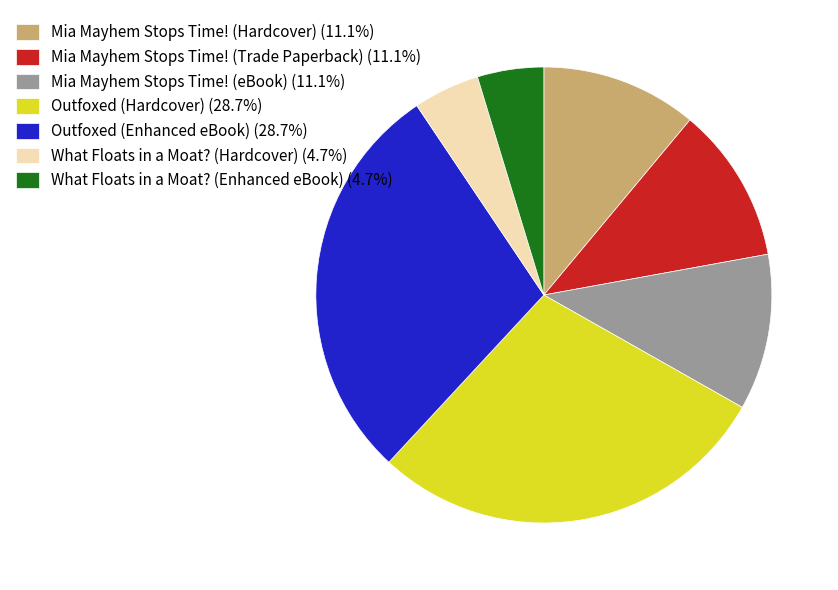

Combined, do Mia Mayhem Stops Time! (Hardcover) (11.1%) and Outfoxed (Hardcover) (28.7%) account for over 50%?

No